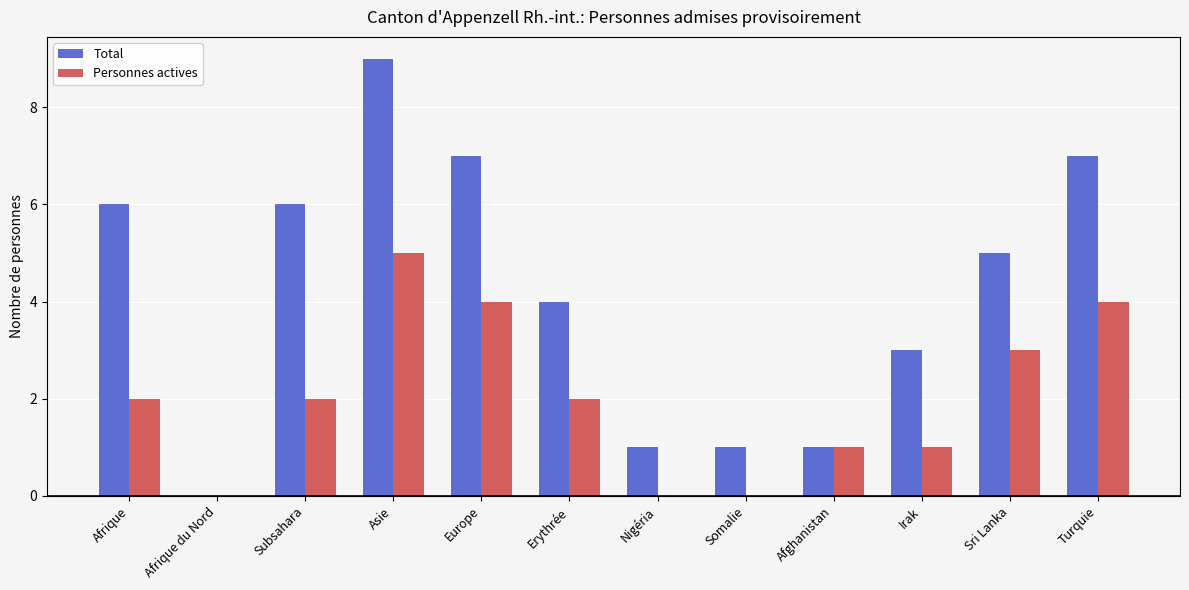

What value does the Total series have at Sri Lanka?

5